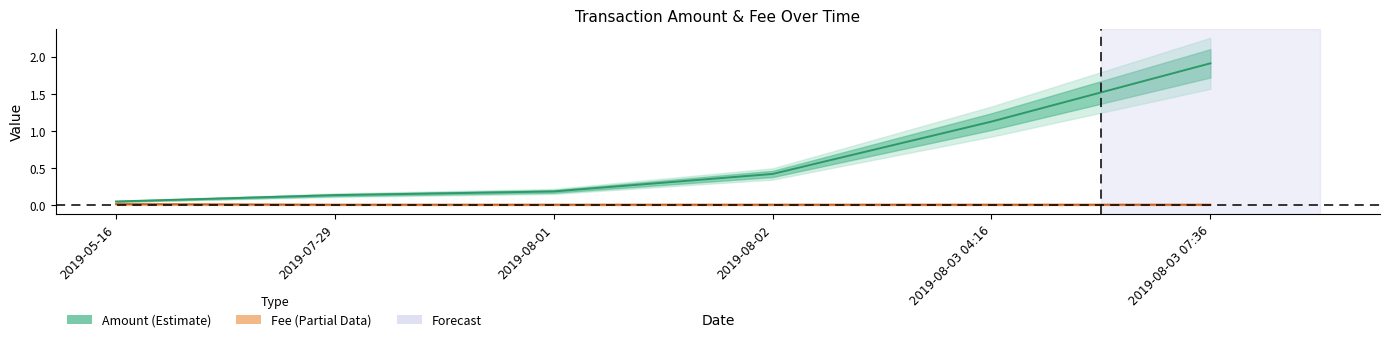

Which series has the widest spread of values?

Amount